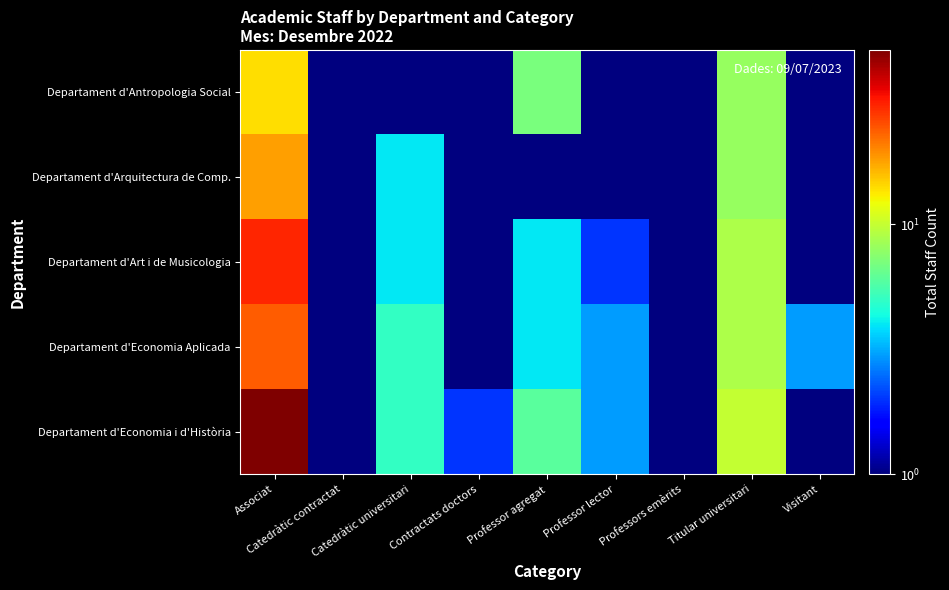

Reading left to right, list all the values displayed in this chart.

Departament d'Antropologia Social: Associat=14.0	Catedràtic contractat=0.5	Catedràtic universitari=1.0	Contractats doctors=0.5	Professor agregat=7.0	Professor lector=0.5	Professors emèrits=1.0	Titular universitari=8.0	Visitant=0.5
Departament d'Arquitectura de Comp.: Associat=18.0	Catedràtic contractat=0.5	Catedràtic universitari=4.0	Contractats doctors=0.5	Professor agregat=1.0	Professor lector=0.5	Professors emèrits=0.5	Titular universitari=8.0	Visitant=0.5
Departament d'Art i de Musicologia: Associat=30.0	Catedràtic contractat=1.0	Catedràtic universitari=4.0	Contractats doctors=0.5	Professor agregat=4.0	Professor lector=2.0	Professors emèrits=0.5	Titular universitari=9.0	Visitant=0.5
Departament d'Economia Aplicada: Associat=24.0	Catedràtic contractat=0.5	Catedràtic universitari=5.0	Contractats doctors=0.5	Professor agregat=4.0	Professor lector=3.0	Professors emèrits=1.0	Titular universitari=9.0	Visitant=3.0
Departament d'Economia i d'Història: Associat=50.0	Catedràtic contractat=1.0	Catedràtic universitari=5.0	Contractats doctors=2.0	Professor agregat=6.0	Professor lector=3.0	Professors emèrits=1.0	Titular universitari=10.0	Visitant=0.5